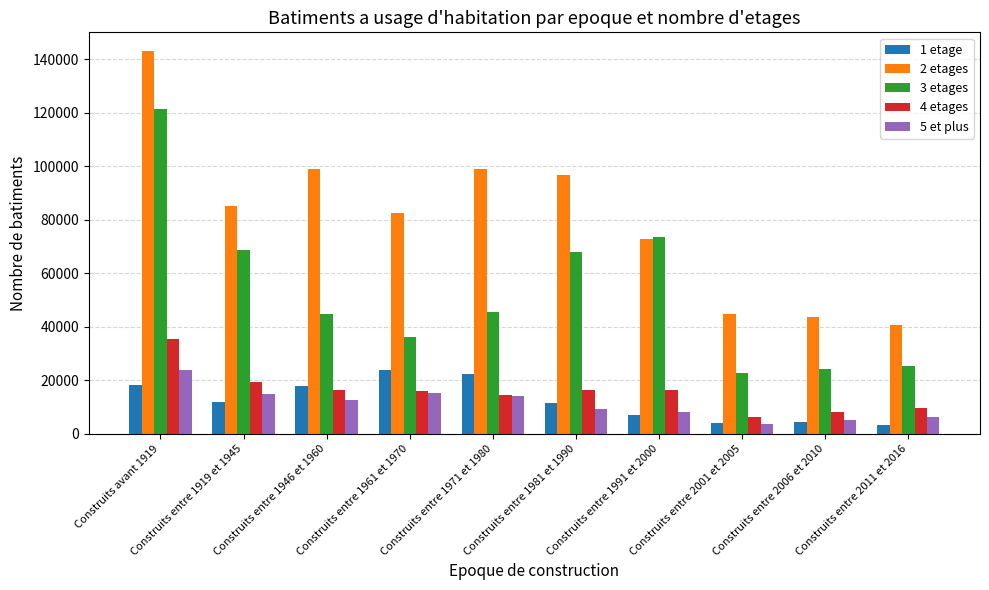

The value of 3 etages at Construits entre 1991 et 2000 is 34684. True or false?

False